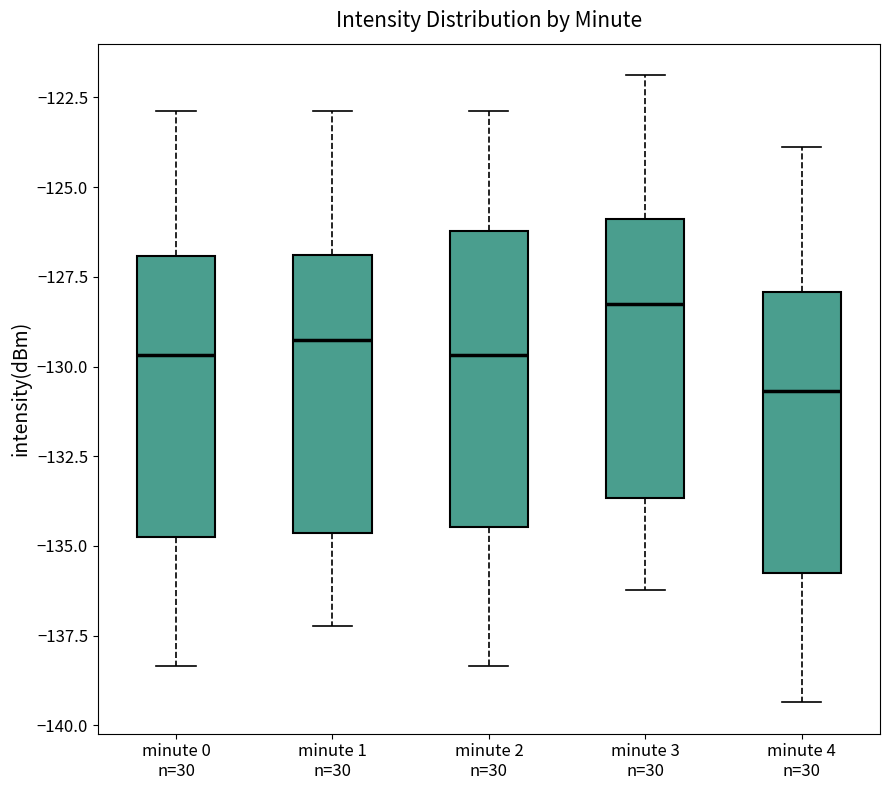

Which box's median line is the lowest?

minute 4 n=30